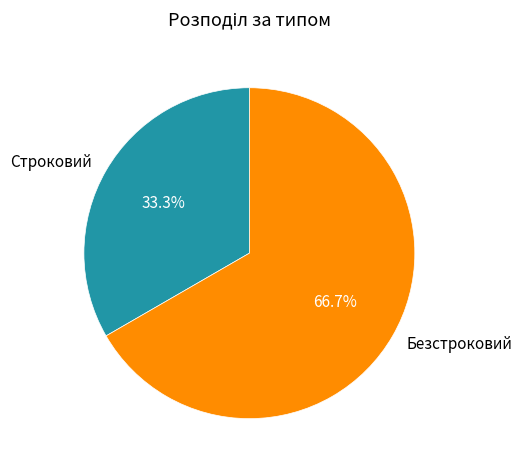

How many segments does this pie chart have?

2